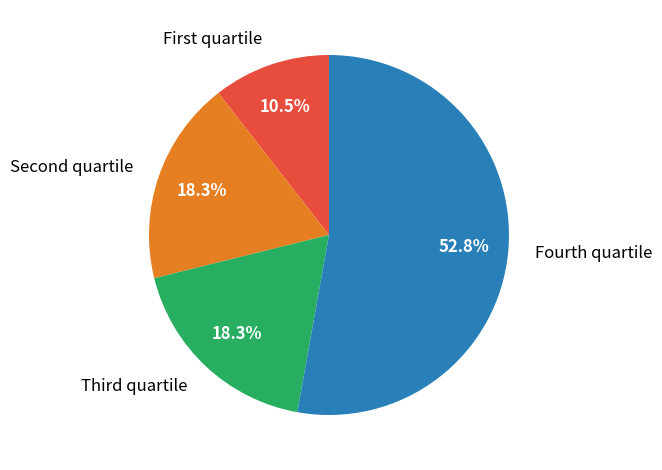

Which category has the biggest portion of the pie?

Fourth quartile